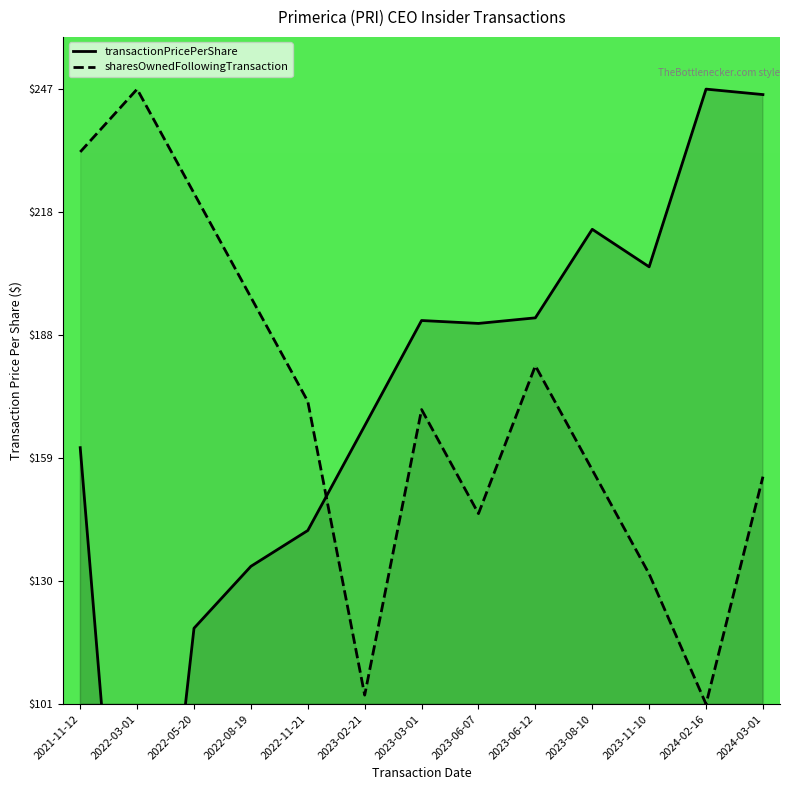

What is the total value across all series at 2022-11-21?

315.2